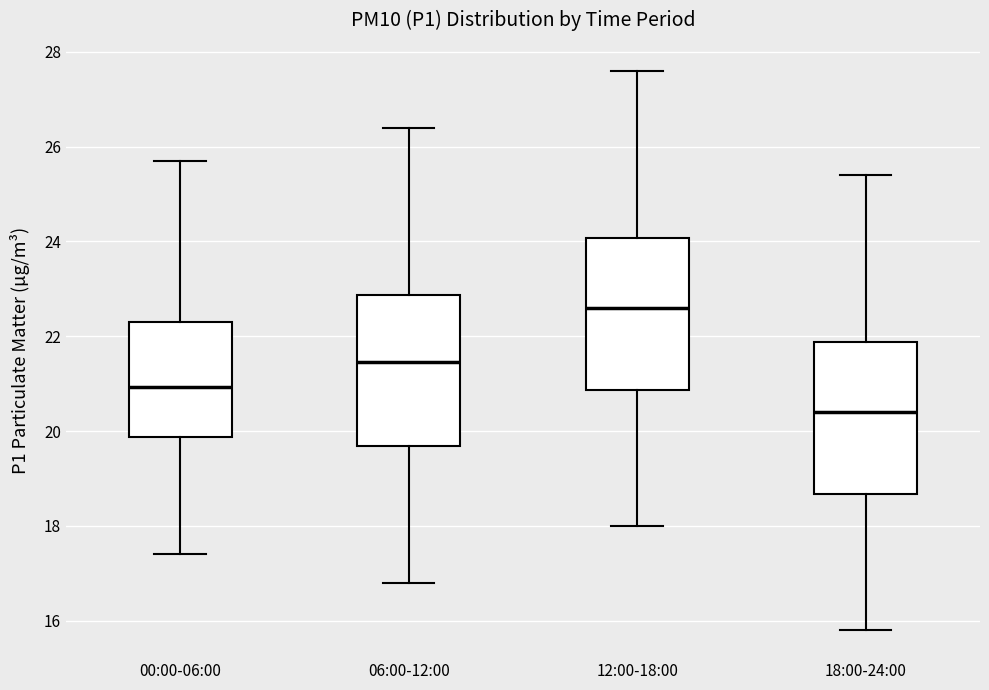

Reading left to right, read every box against the y-axis: the position of its median line, the range the box covers, and the ends of its whiskers. The values are not printed on the chart, so give them approximately, as read against the axis.

00:00-06:00: median 21.0, box 19.8 to 22.4, whiskers 17.4 to 25.8
06:00-12:00: median 21.4, box 19.6 to 22.8, whiskers 16.8 to 26.4
12:00-18:00: median 22.6, box 20.8 to 24.0, whiskers 18.0 to 27.6
18:00-24:00: median 20.4, box 18.6 to 21.8, whiskers 15.8 to 25.4